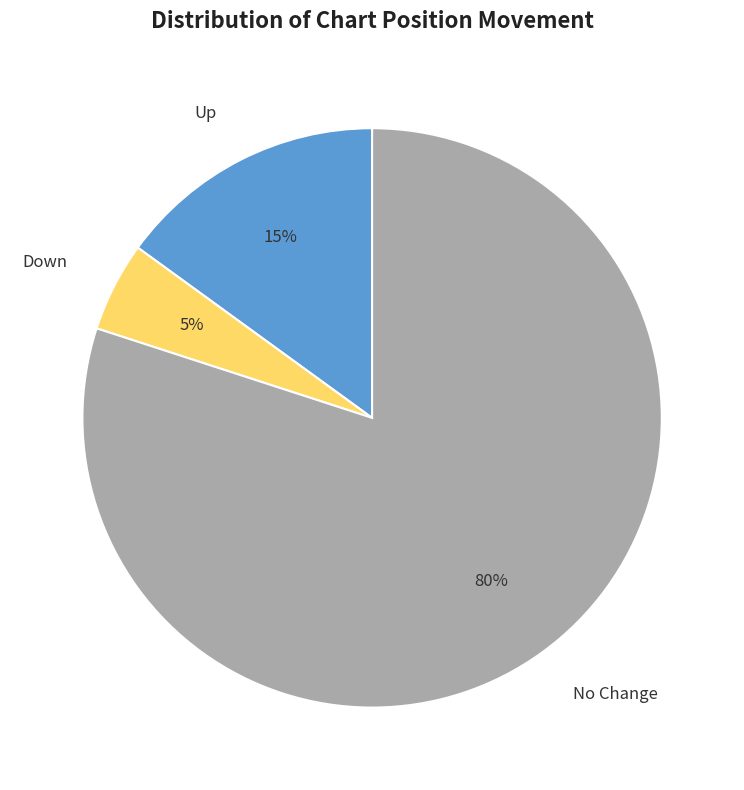

What is the smallest slice in the pie chart?

Down